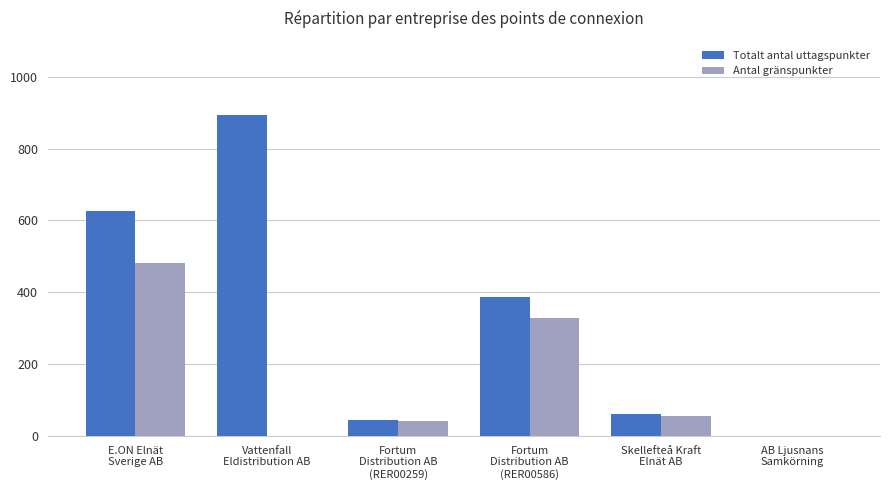

How many data points does each series have?

6